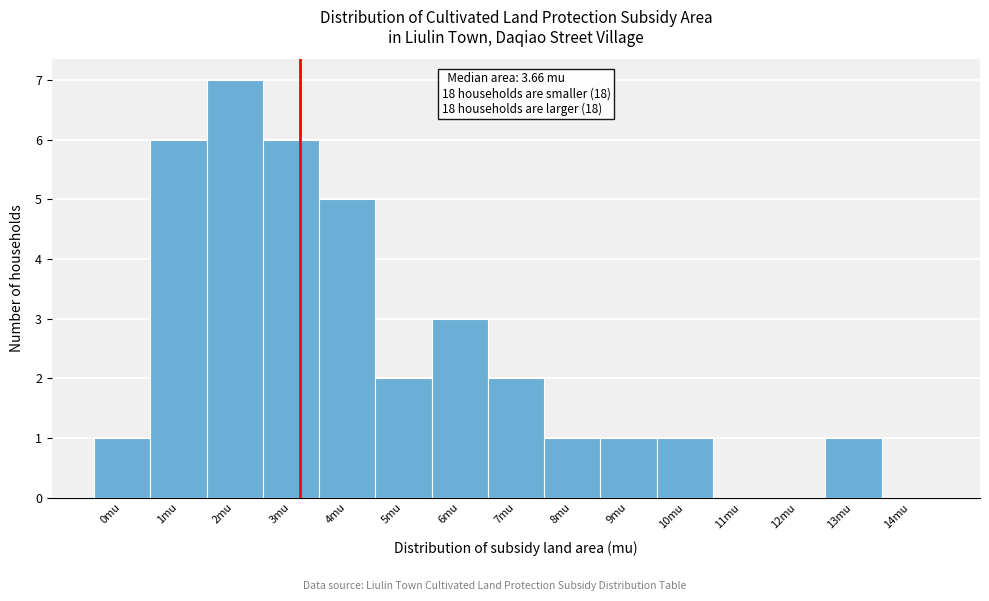

Reading left to right, what are all the values shown in this chart?

0mu=1	1mu=6	2mu=7	3mu=6	4mu=5	5mu=2	6mu=3	7mu=2	8mu=1	9mu=1	10mu=1	11mu=0	12mu=0	13mu=1	14mu=0